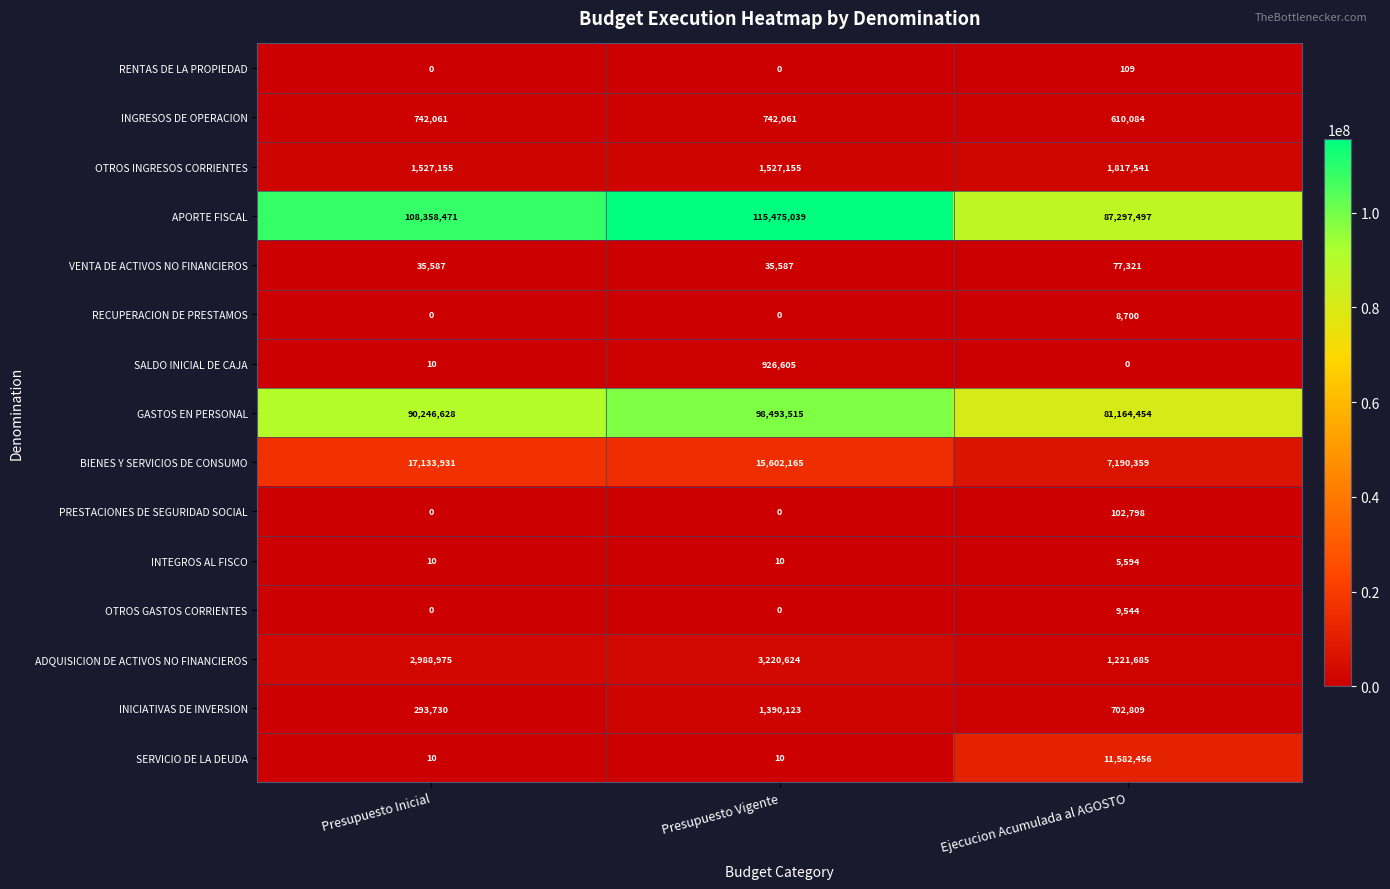

What is the highest value of the OTROS GASTOS CORRIENTES series?

9544